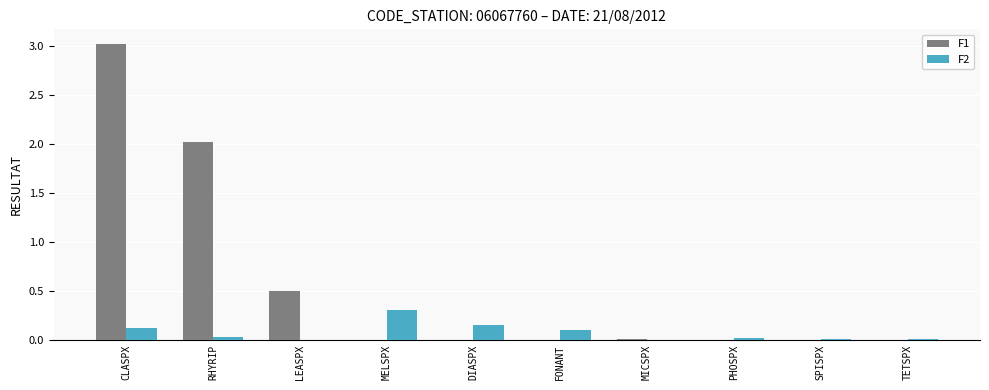

Which series has the largest range (max minus min)?

F1